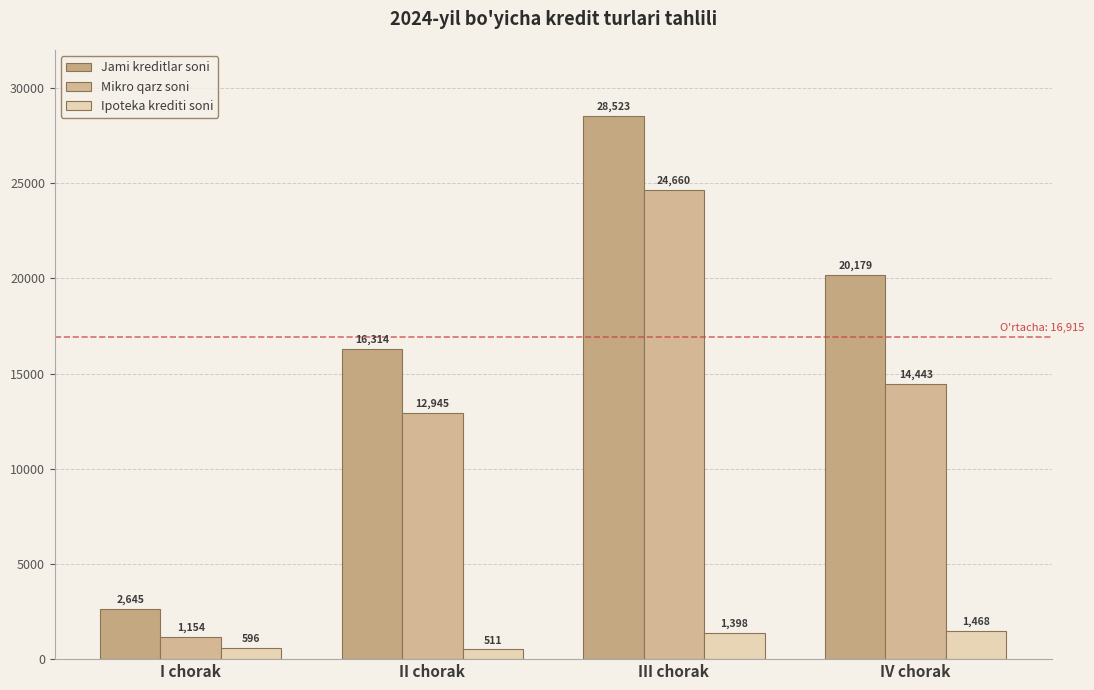

What is the spread (max minus min) of values at I chorak?

2049